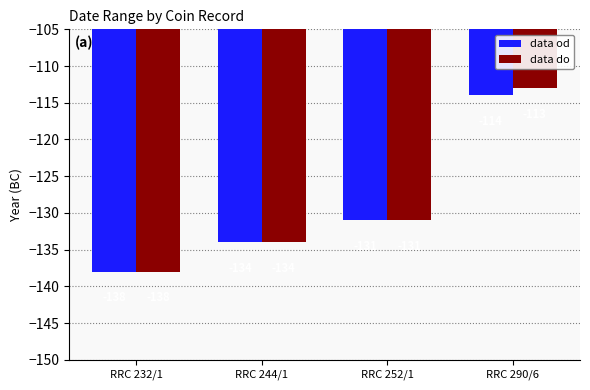

At which label does data do first exceed -131?

RRC 290/6